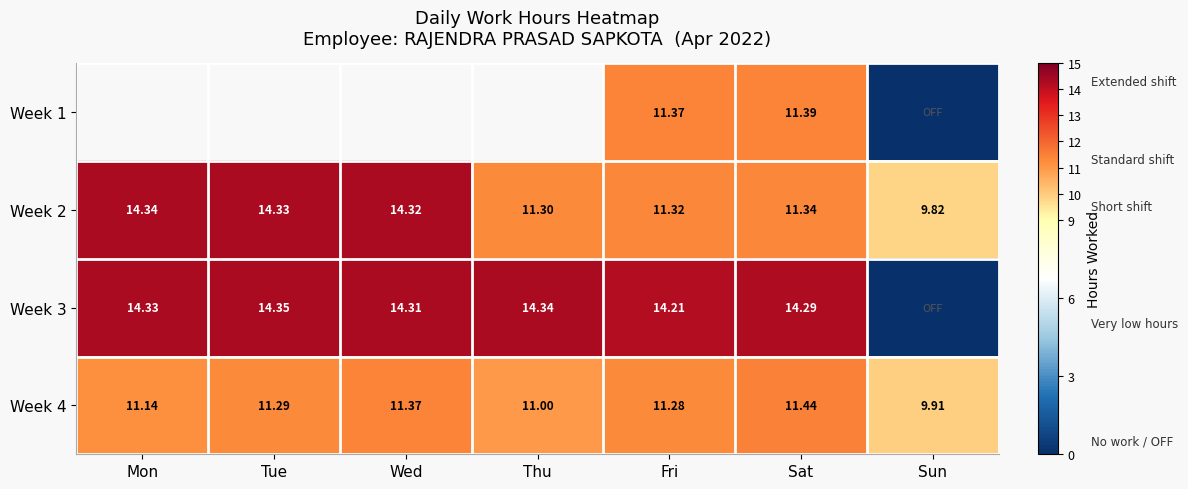

List the labels in order of Week 2 value, smallest first.

Sun, Thu, Fri, Sat, Wed, Tue, Mon